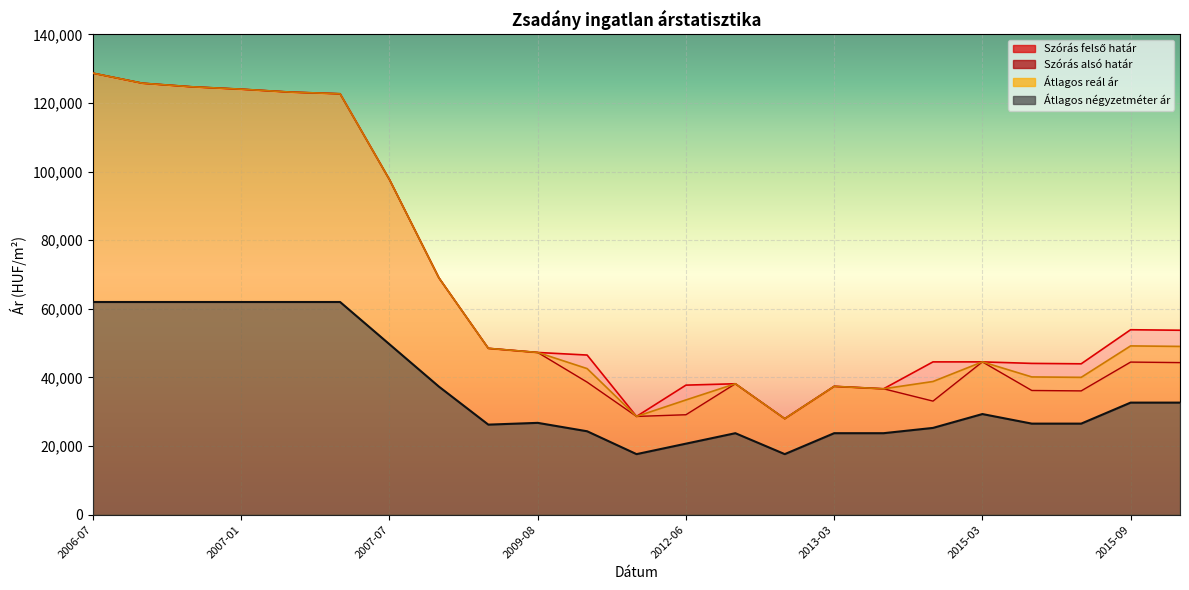

Rank the series by their maximum value, from highest to lowest.

Szórás alsó határ, Szórás felső határ, Átlagos reál ár, Átlagos négyzetméter ár